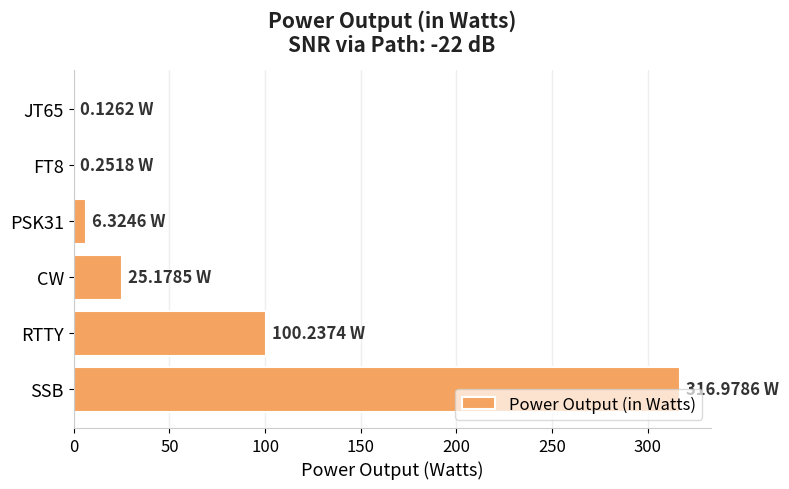

How many data points are above 25?

3